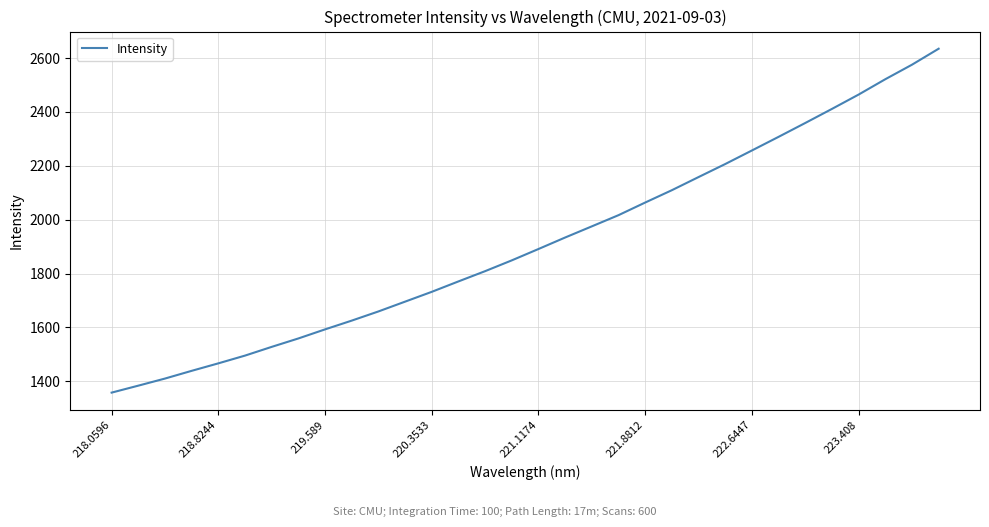

What is the minimum value shown in the chart?

1358.3